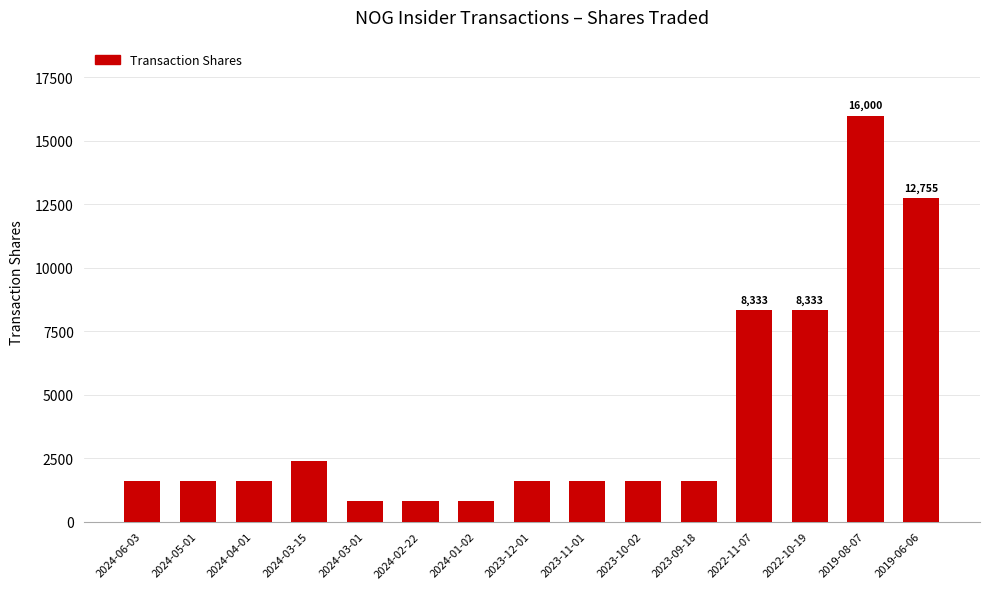

Reading right to left, extract all data points from this chart.

2019-06-06=12755	2019-08-07=16000	2022-10-19=8333	2022-11-07=8333	2023-09-18=1596	2023-10-02=1596	2023-11-01=1596	2023-12-01=1596	2024-01-02=798	2024-02-22=798	2024-03-01=798	2024-03-15=2394	2024-04-01=1596	2024-05-01=1596	2024-06-03=1596